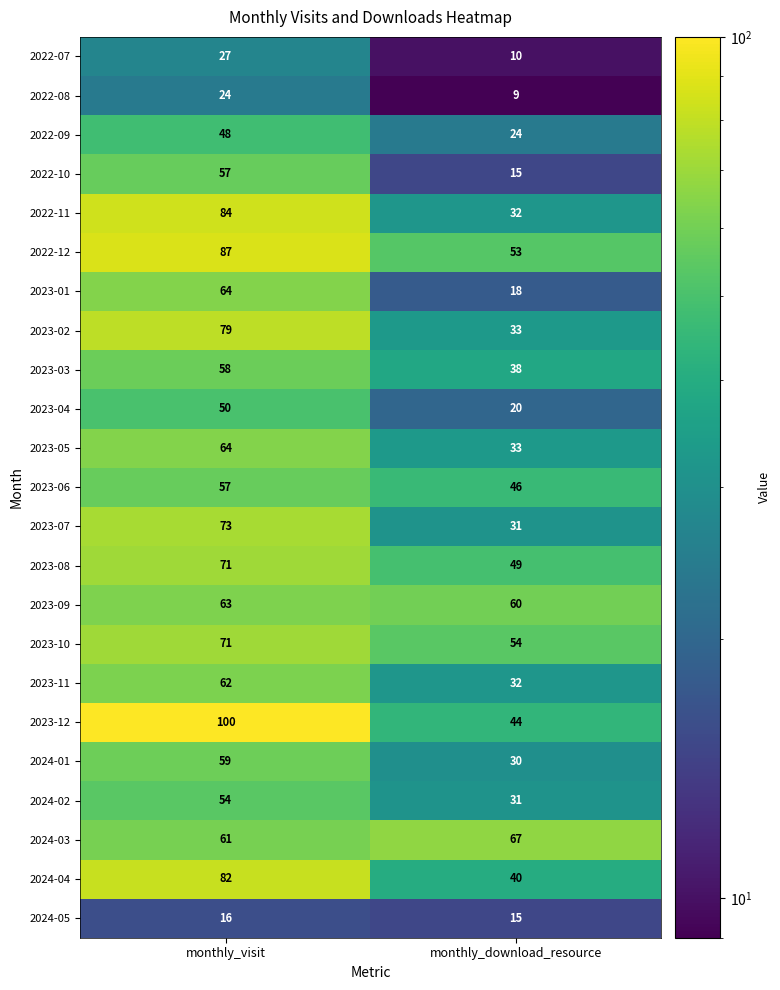

What is the spread (max minus min) of values at monthly_download_resource?

58